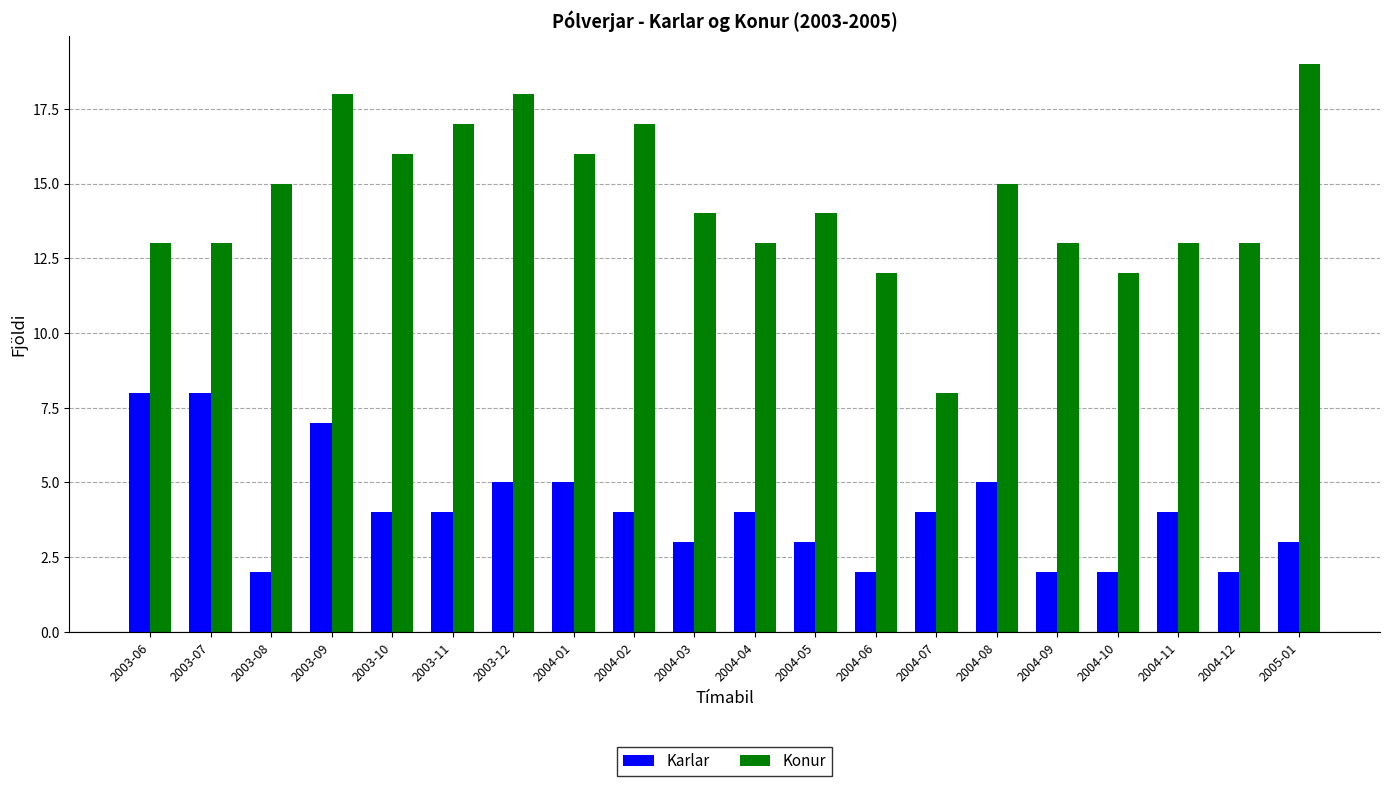

How many data points does each series have?

20